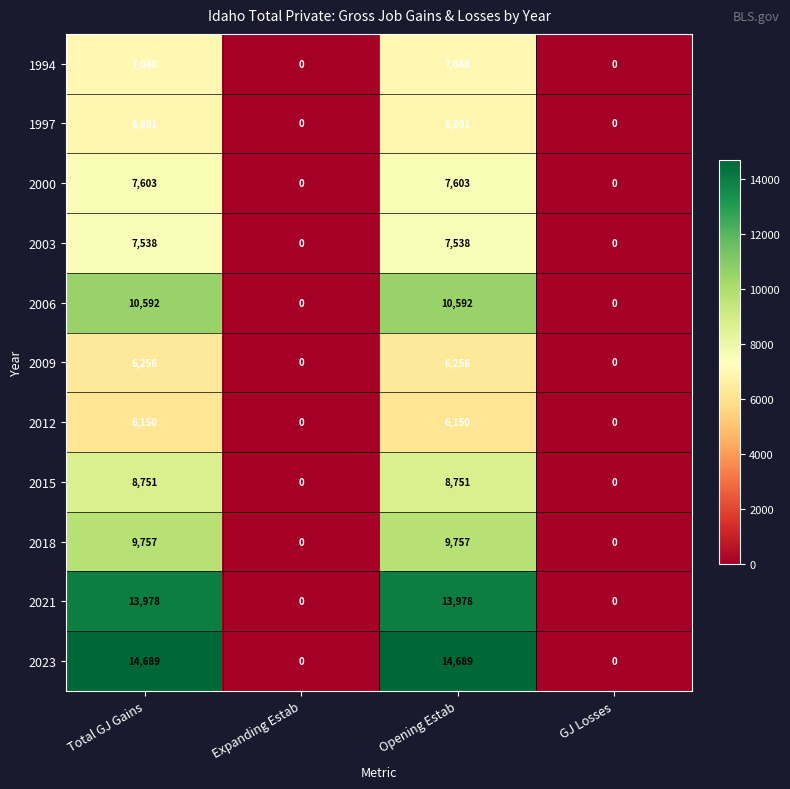

Is the value of 2000 at Total GJ Gains greater than the value of 2021 at Opening Estab?

No